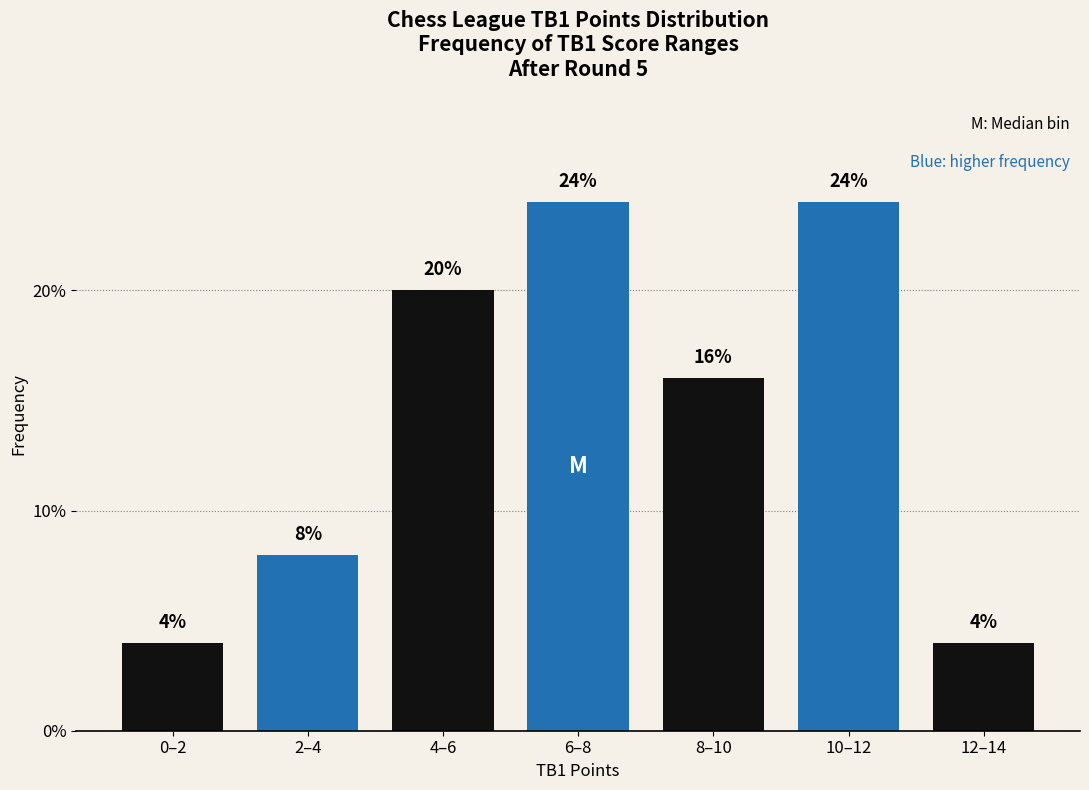

Reading left to right, extract all data points from this chart.

4	8	20	24	16	24	4